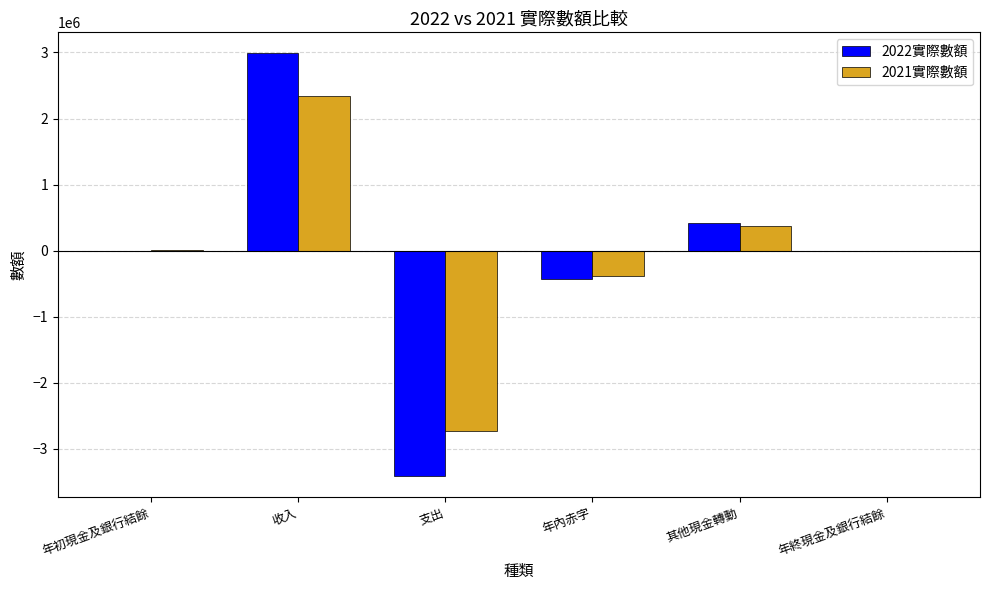

Is it true that 2021實際數額 equals 1410275 at 收入?

False